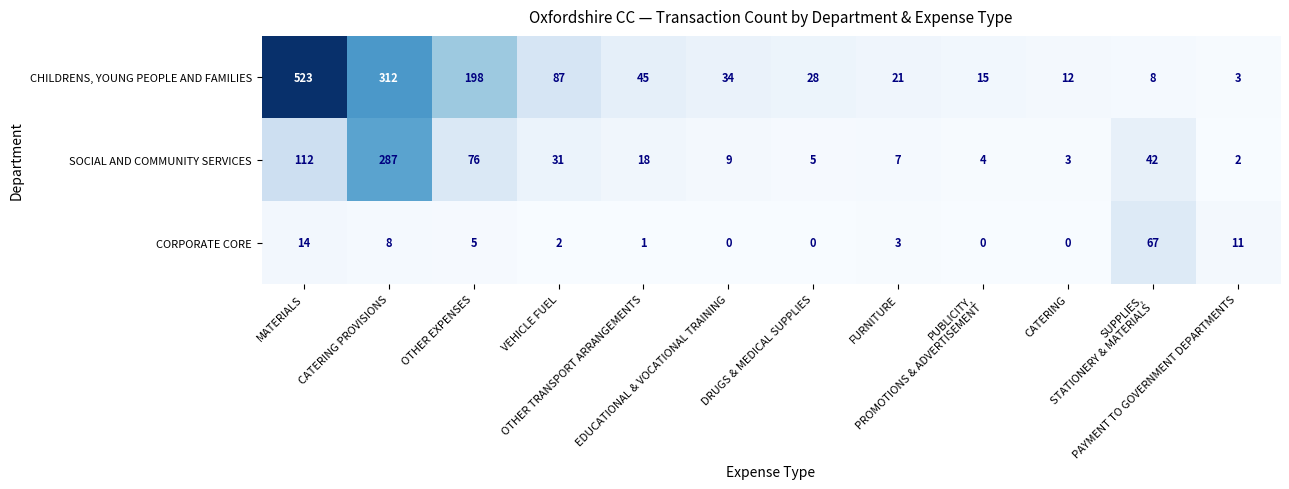

What is the difference between the maximum and second lowest values in the CORPORATE CORE series?

67